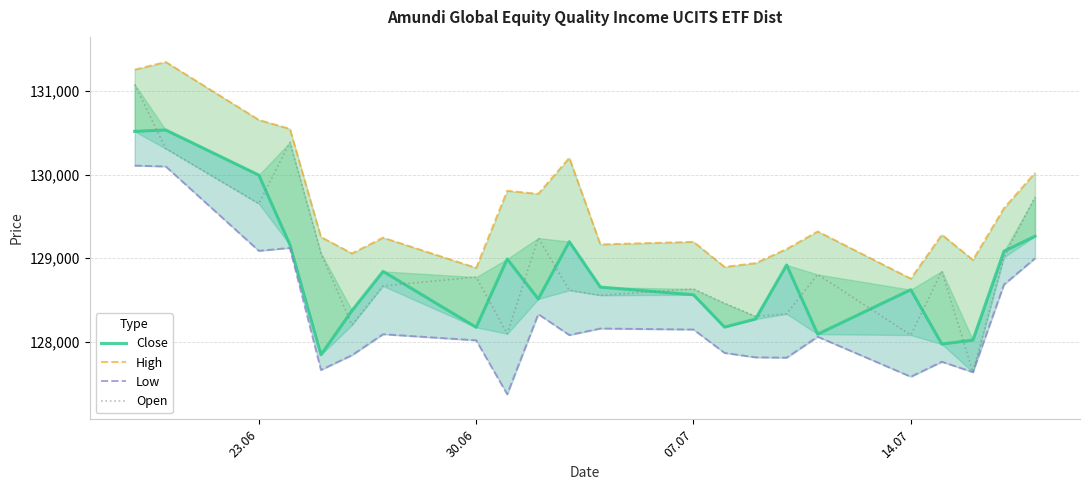

How many interior local peaks does the Low series have?

6